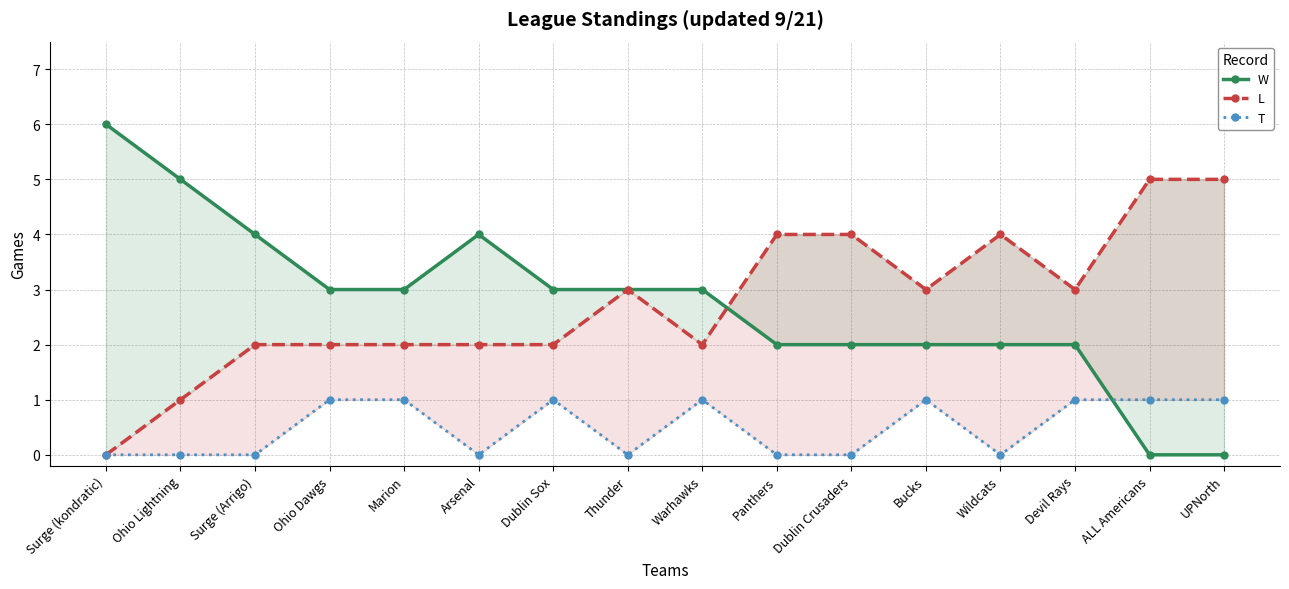

What is the difference between the maximum and second lowest values in the L series?

4